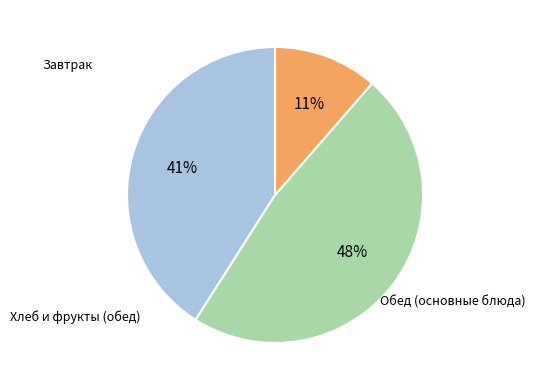

Does any single category account for the majority?

No